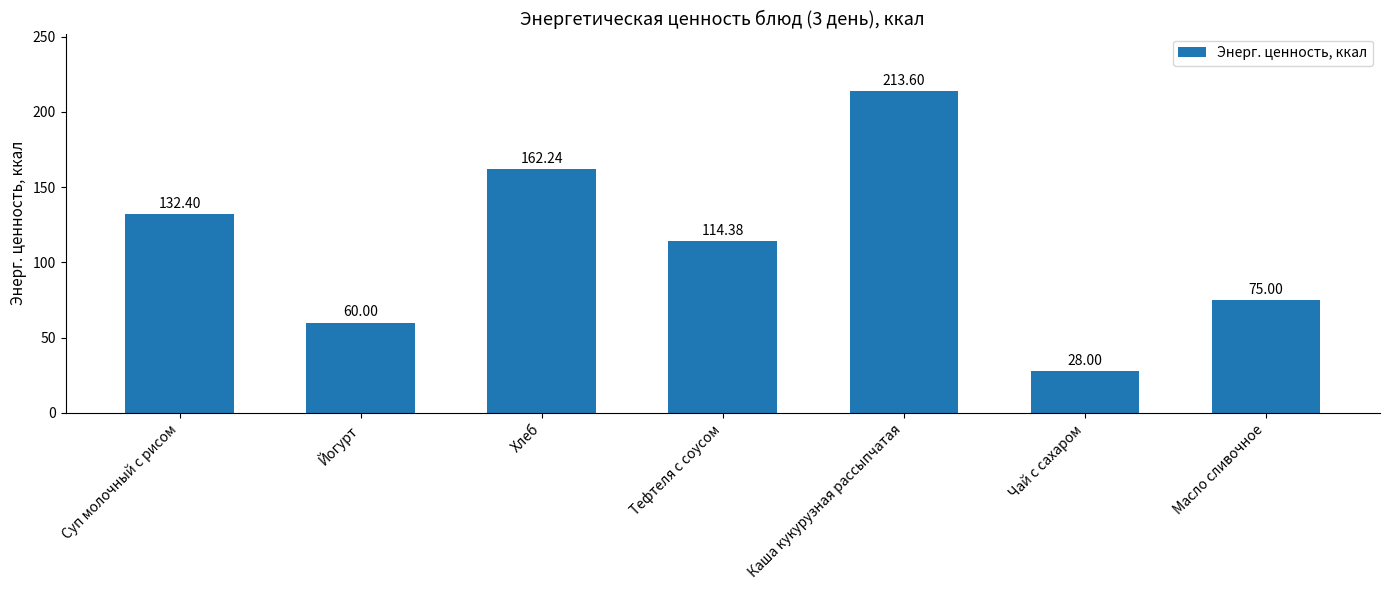

Rank the categories by value from lowest to highest.

Чай с сахаром, Йогурт, Масло сливочное, Тефтеля с соусом, Суп молочный с рисом, Хлеб, Каша кукурузная рассыпчатая